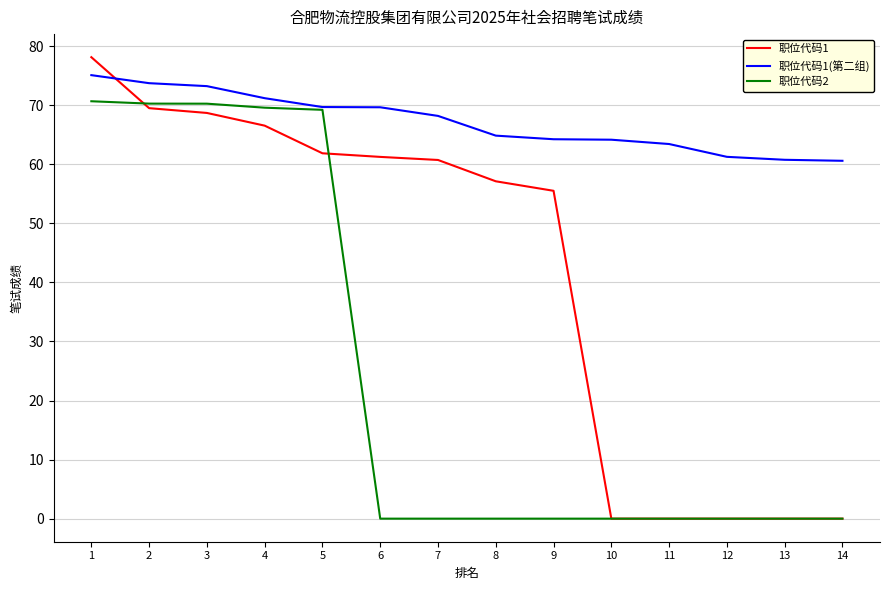

Rank the series at 1 from lowest to highest value.

职位代码2, 职位代码1(第二组), 职位代码1